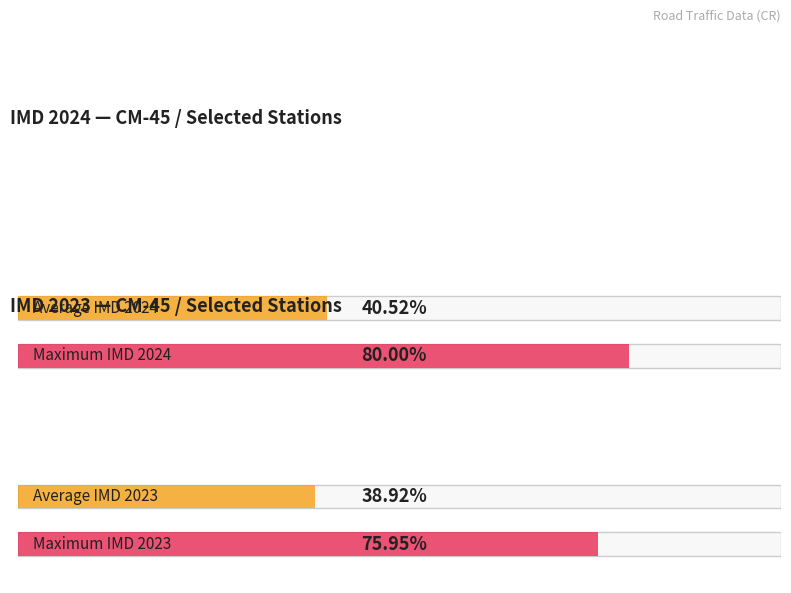

The IMD 2023 series shows 4898 at CR-458a. True or false?

False